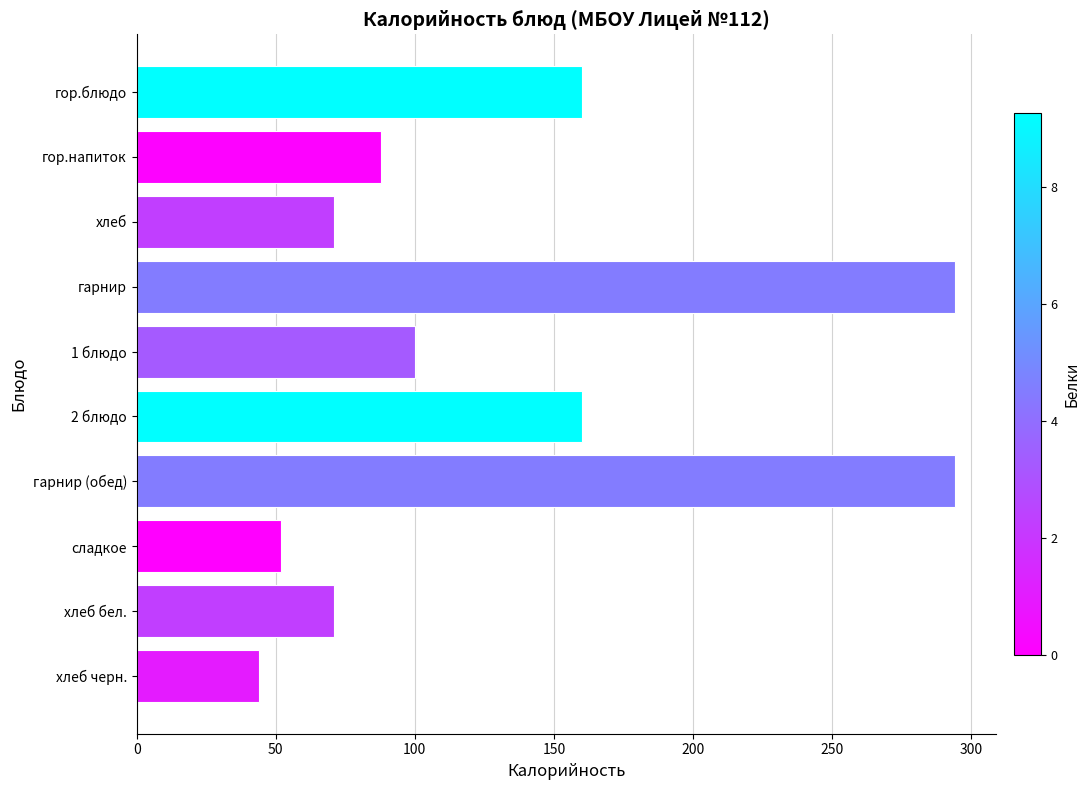

What is the change in value from гор.напиток to 2 блюдо?

+72